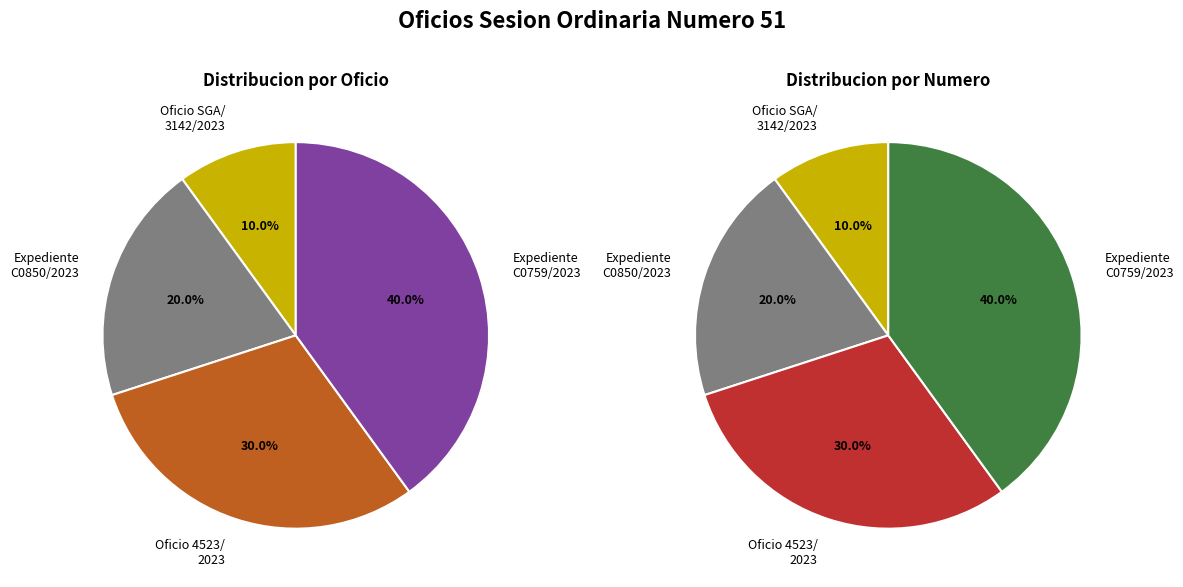

The Oficio SGA/3142/2023 slice represents 19% of the pie. True or false?

False